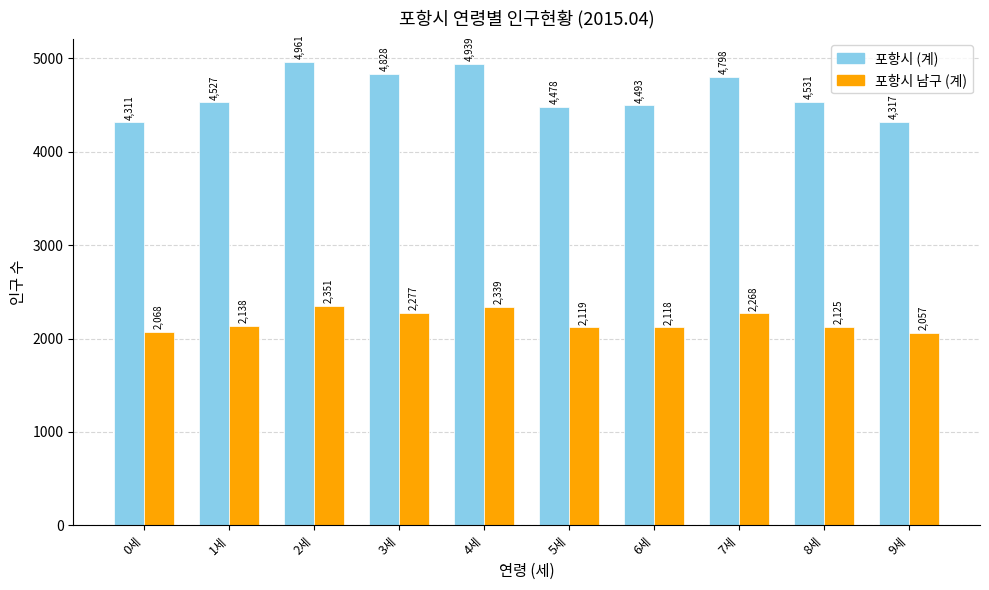

What is the label of the 1st bar from the left?

0세